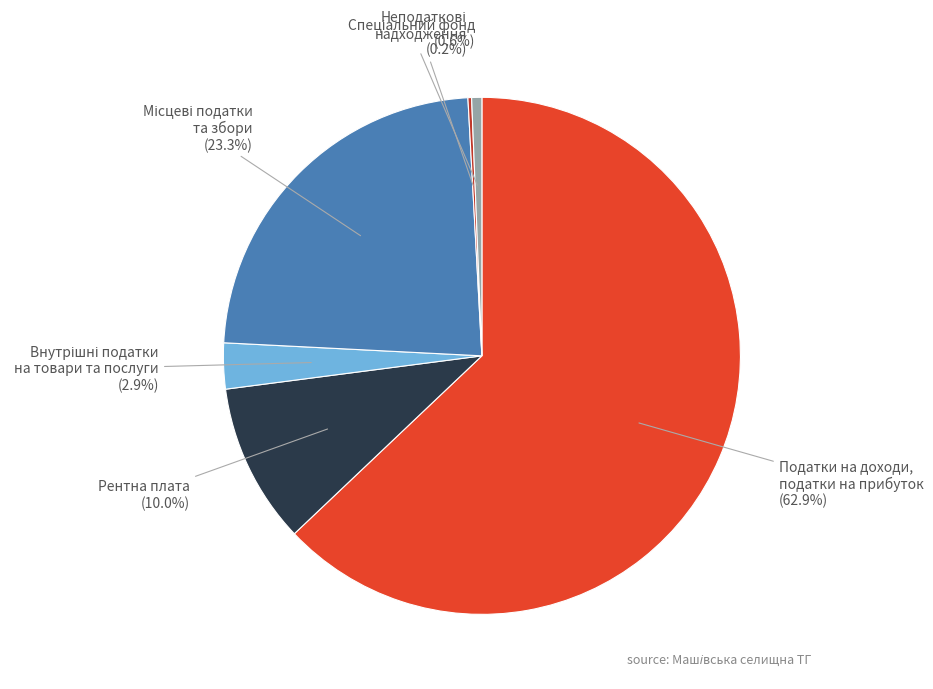

Is there any slice that represents more than half of the pie?

Yes